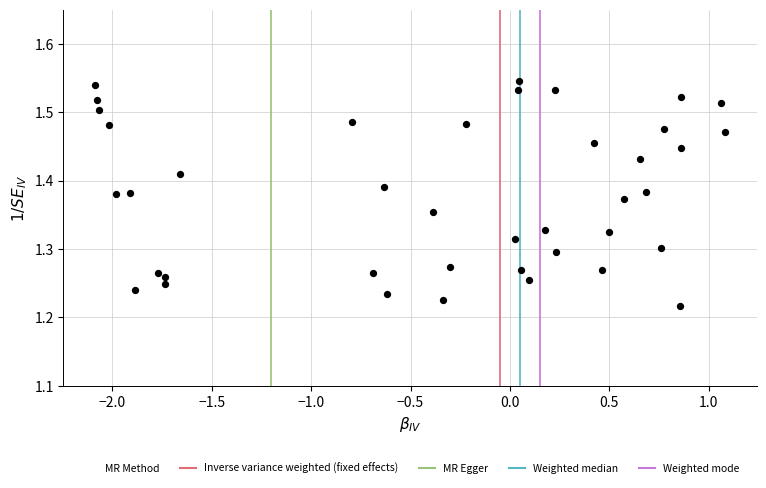

What is the range of Y values (max minus min)?

0.3